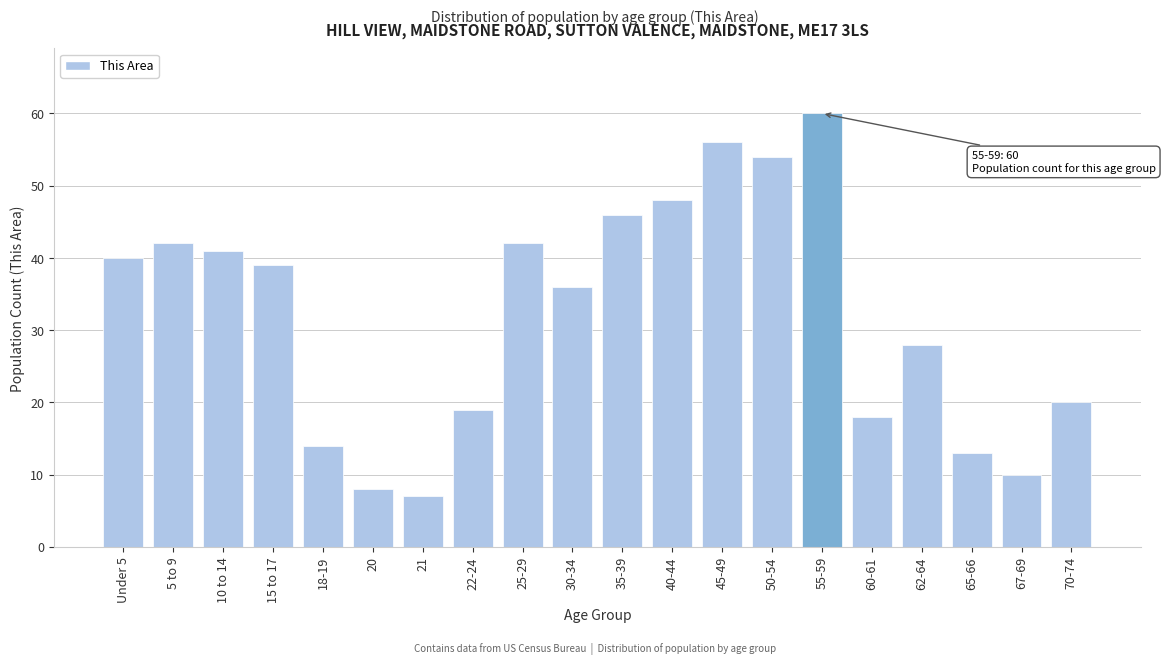

Reading left to right, list all the values displayed in this chart.

Under 5=40	5 to 9=42	10 to 14=41	15 to 17=39	18-19=14	20=8	21=7	22-24=19	25-29=42	30-34=36	35-39=46	40-44=48	45-49=56	50-54=54	55-59=60	60-61=18	62-64=28	65-66=13	67-69=10	70-74=20